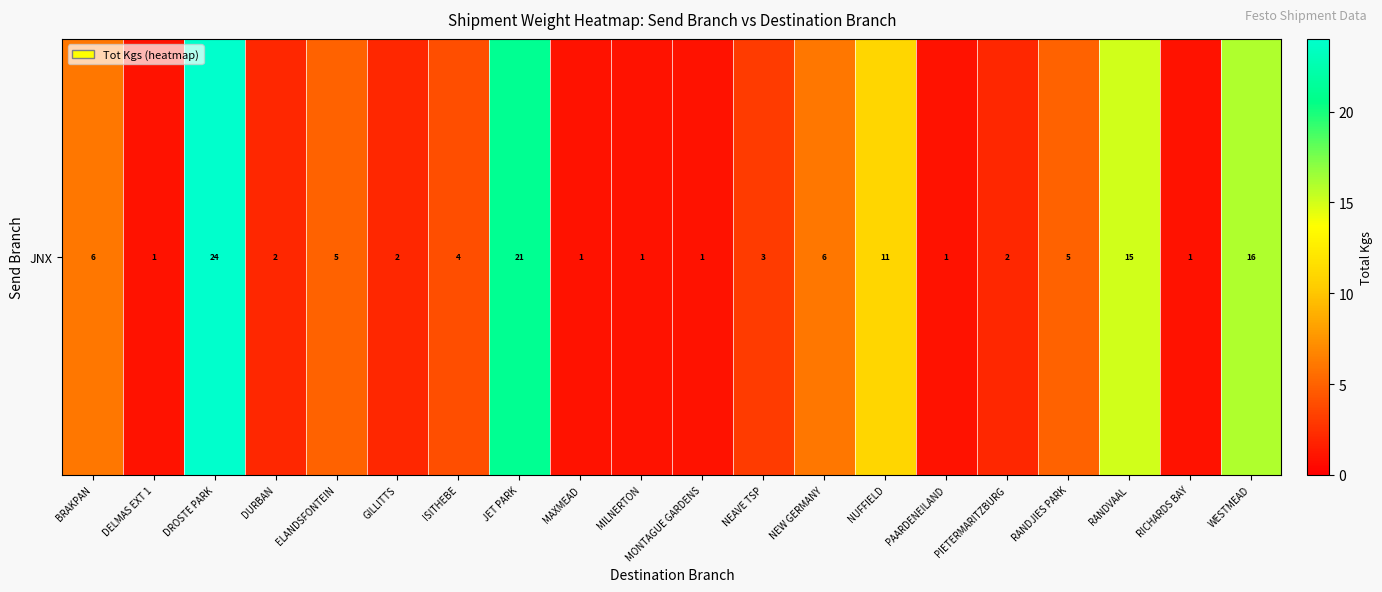

Which label corresponds to the largest value in the chart?

DROSTE PARK